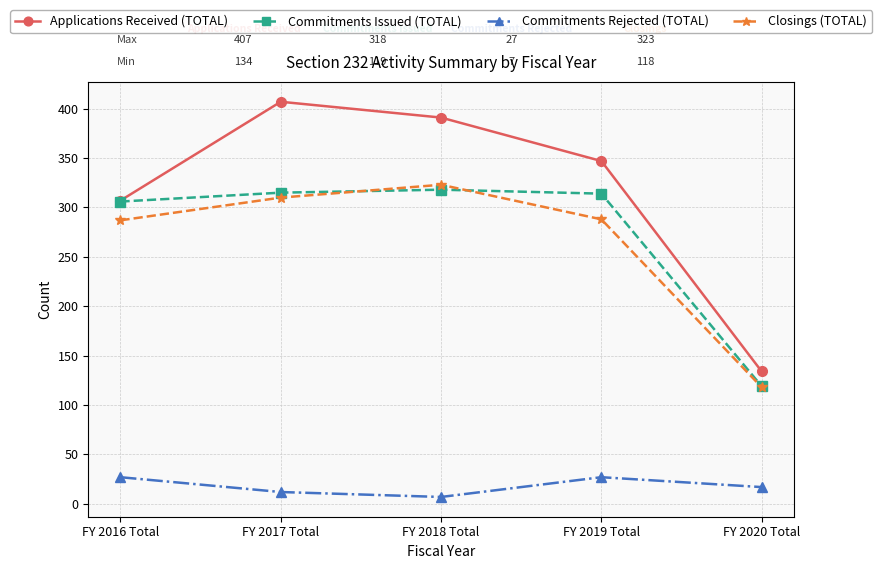

How many lines are shown in the chart?

4